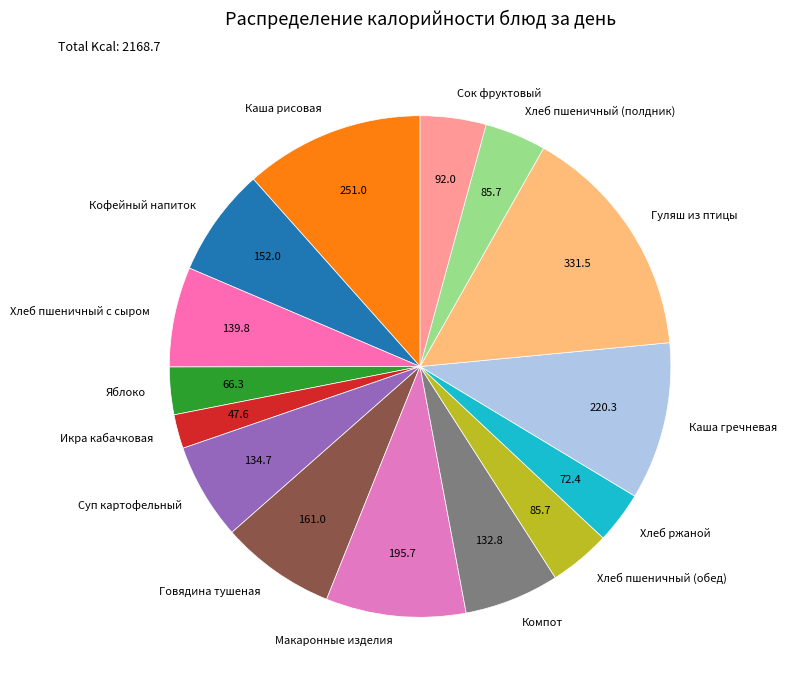

Approximately how many times larger is the value at Кофейный напиток compared to Икра кабачковая?

3.2